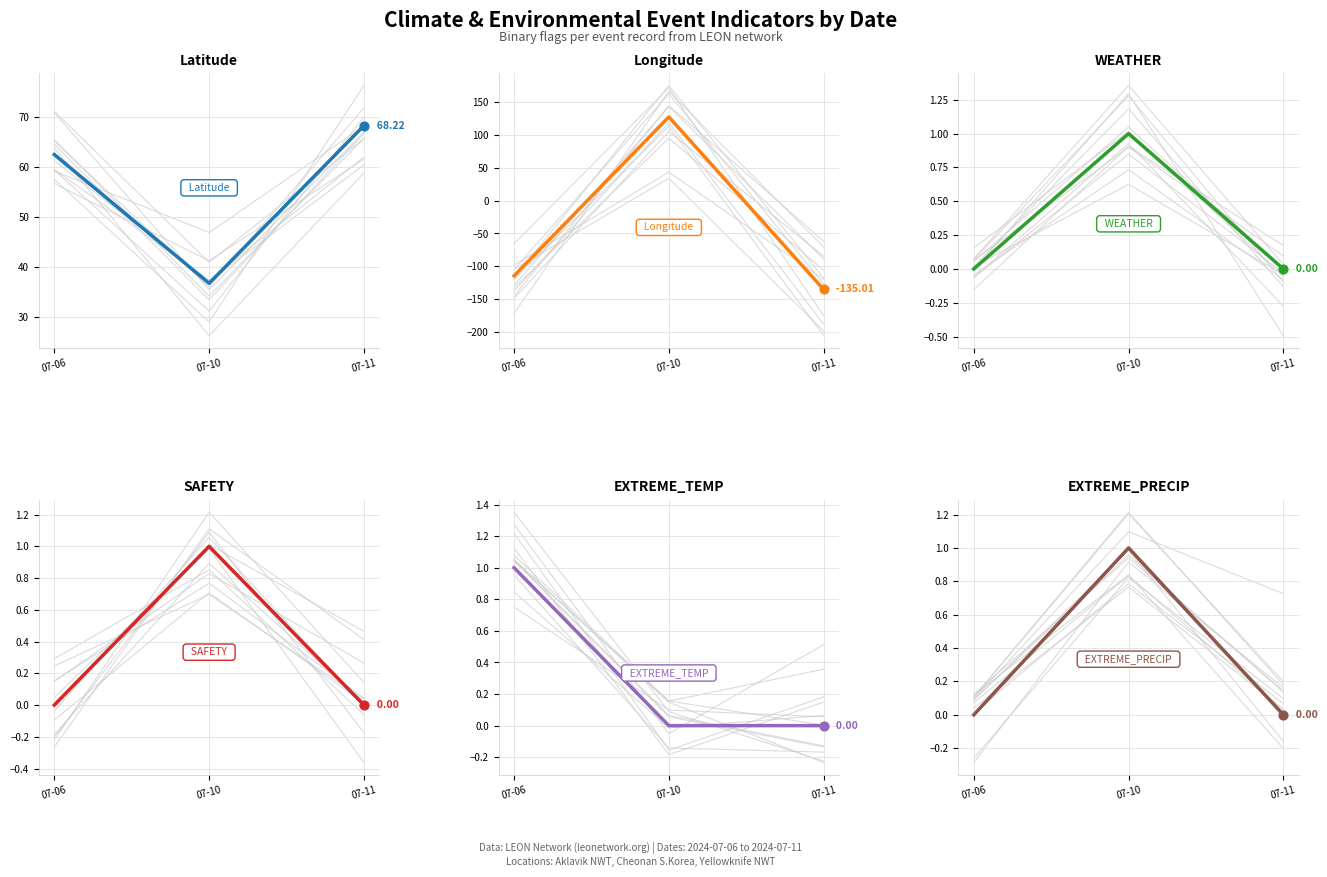

Which series contains the lowest Y value?

Longitude